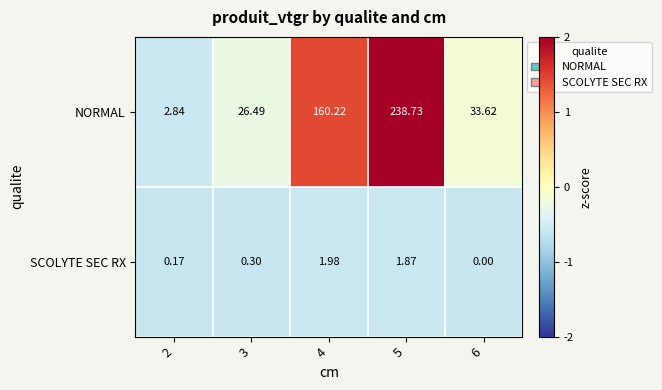

Which series has the largest total across all categories?

NORMAL